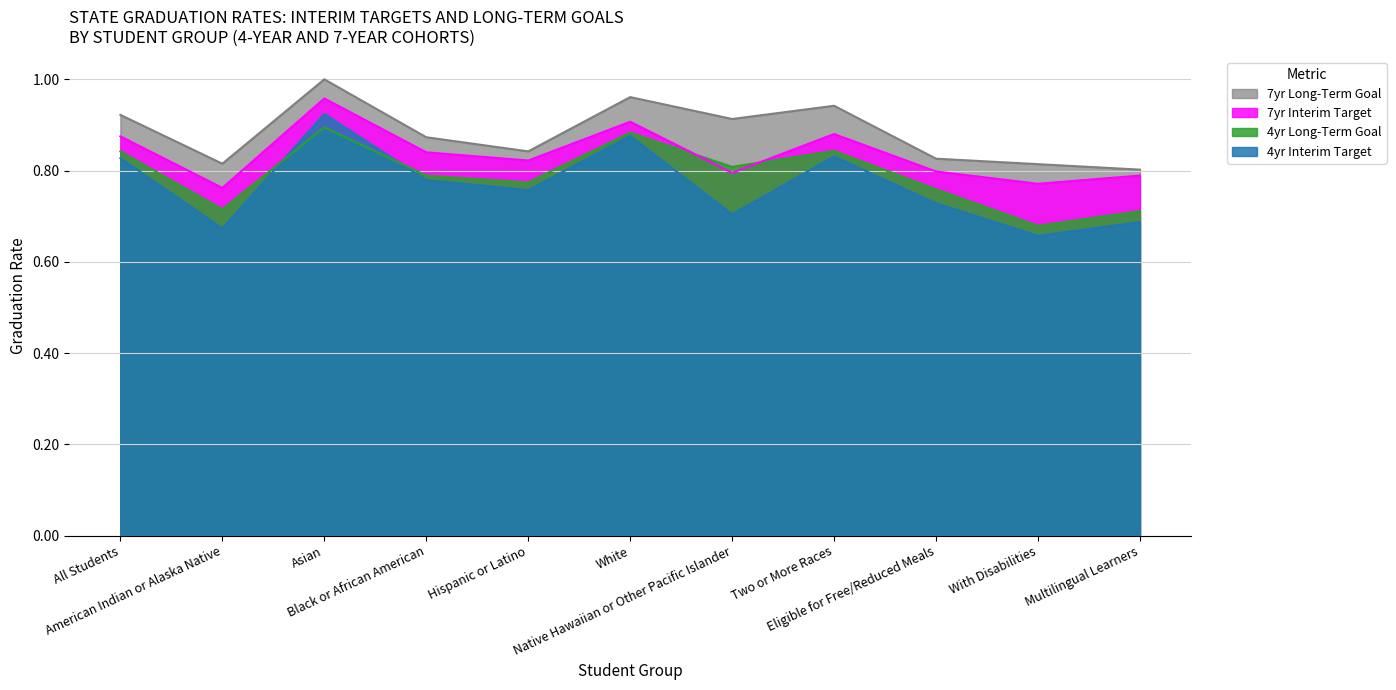

Is it true that 7yr Long-Term Goal equals 0.8 at Hispanic or Latino?

True